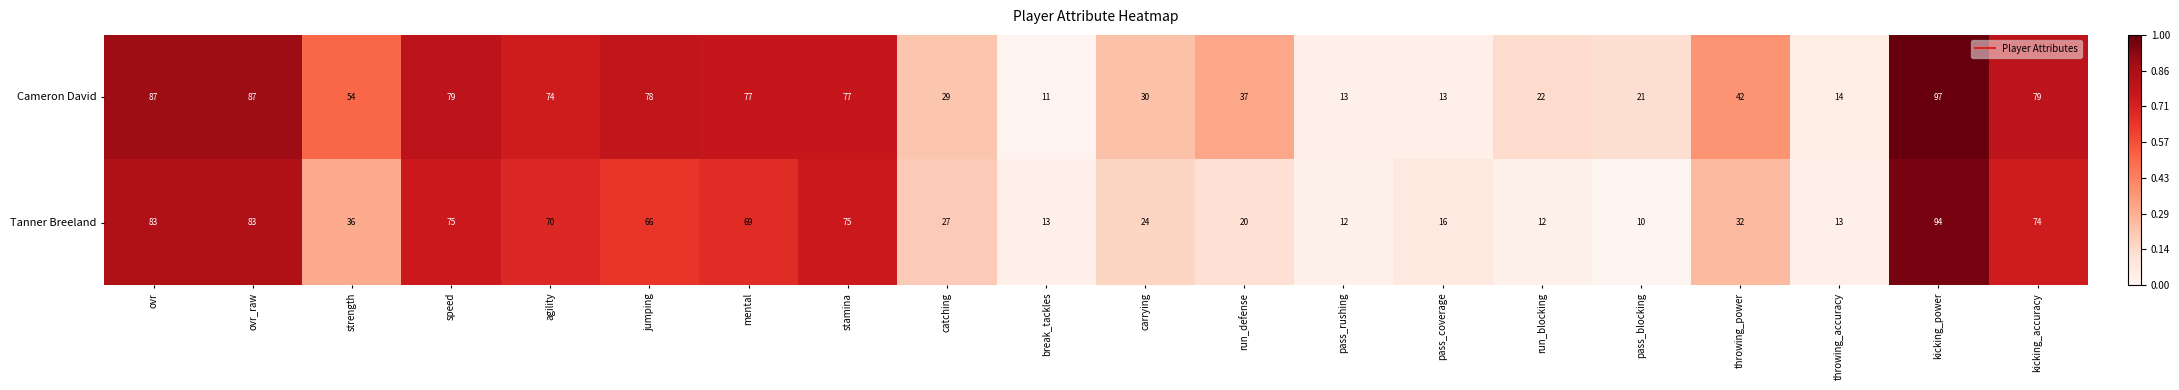

Which series changed the most between break_tackles and run_defense?

Cameron David